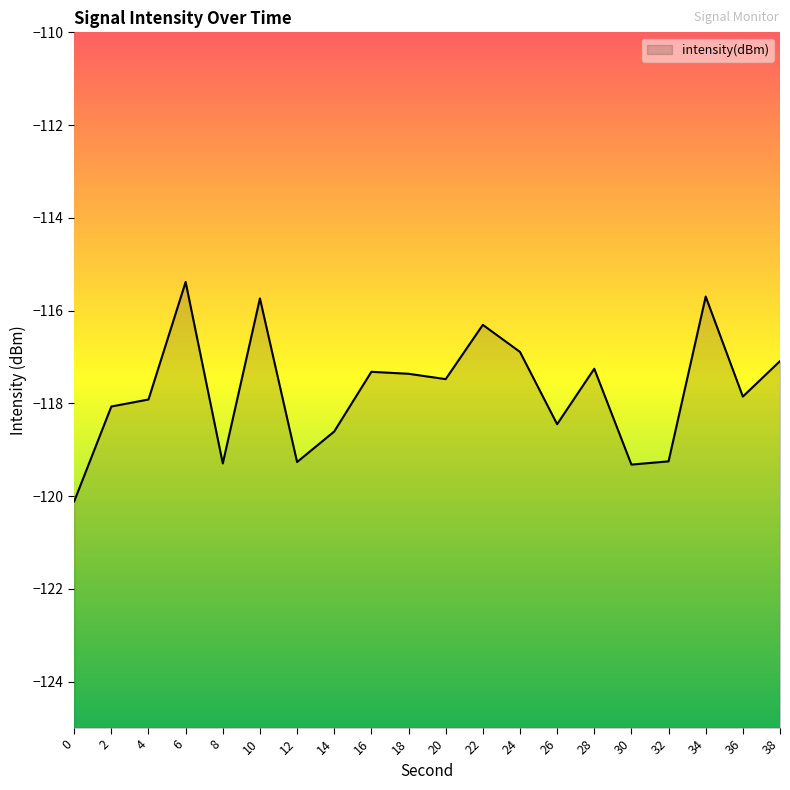

What is the sum of the values at 34 and 22?

-232.0